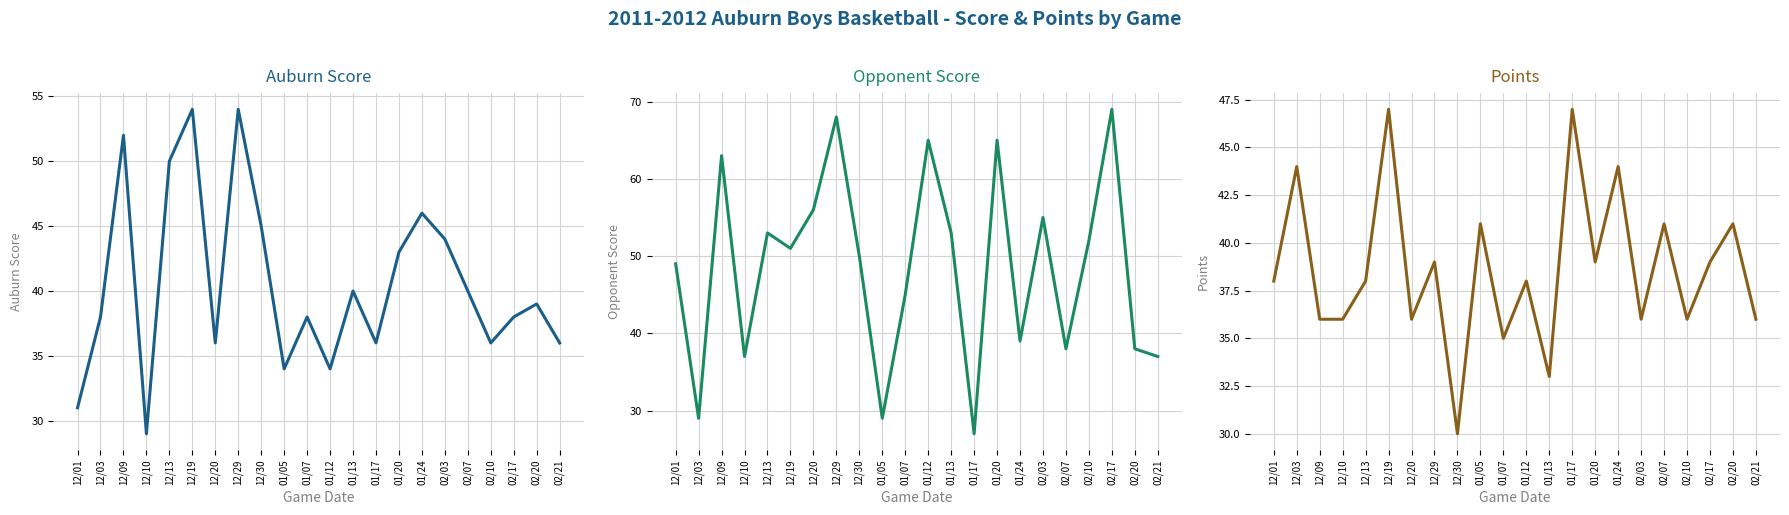

Reading right to left, transcribe all the data shown in this chart.

Auburn Score: 36	39	38	36	40	44	46	43	36	40	34	38	34	45	54	36	54	50	29	52	38	31
Opponent Score: 37	38	69	52	38	55	39	65	27	53	65	45	29	50	68	56	51	53	37	63	29	49
Points: 36	41	39	36	41	36	44	39	47	33	38	35	41	30	39	36	47	38	36	36	44	38